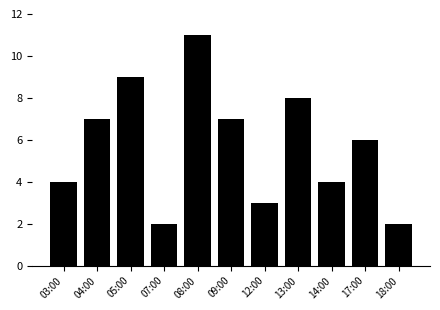

What is the maximum value shown in the chart?

11